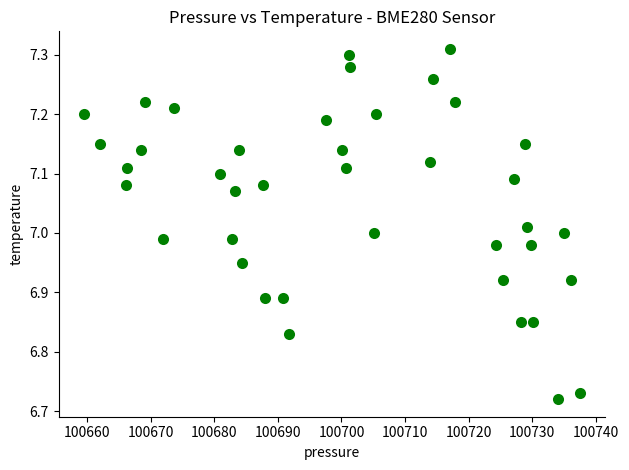

What is the range of X values (max minus min)?

78.1